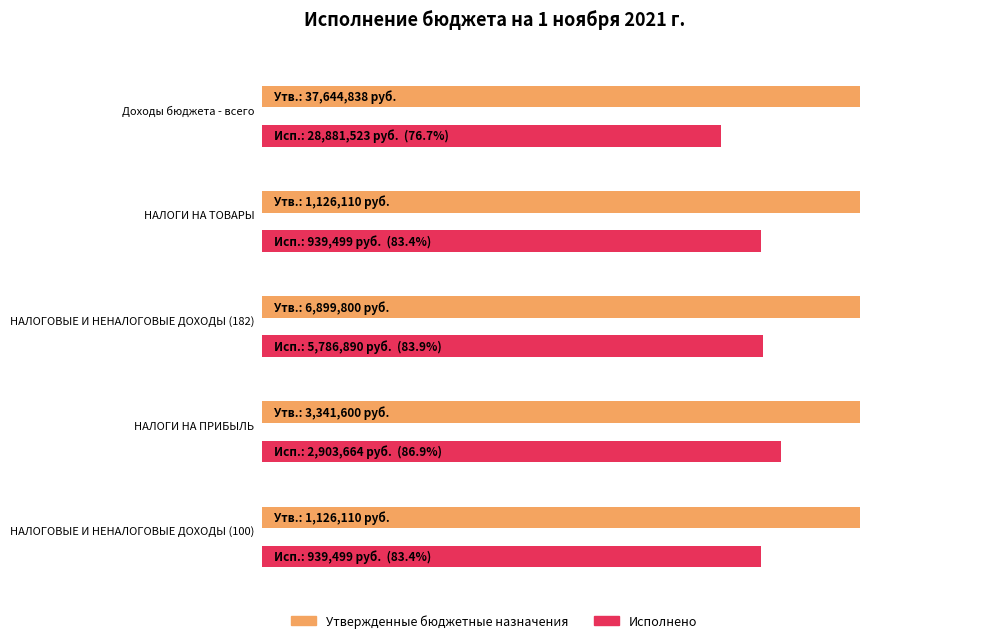

Read the Утвержденные бюджетные назначения value at НАЛОГИ НА ПРИБЫЛЬ.

3341600.0